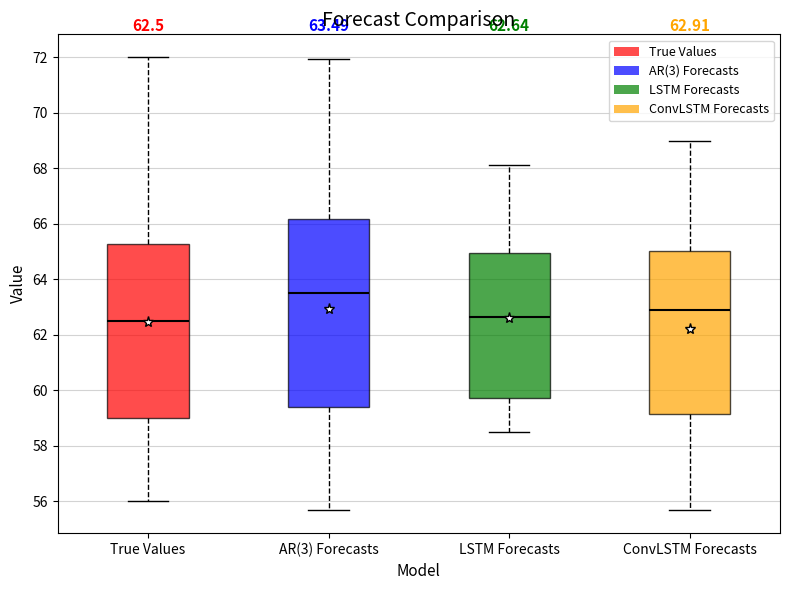

Comparing the boxes themselves (not the whiskers), which one is the tallest?

AR(3) Forecasts